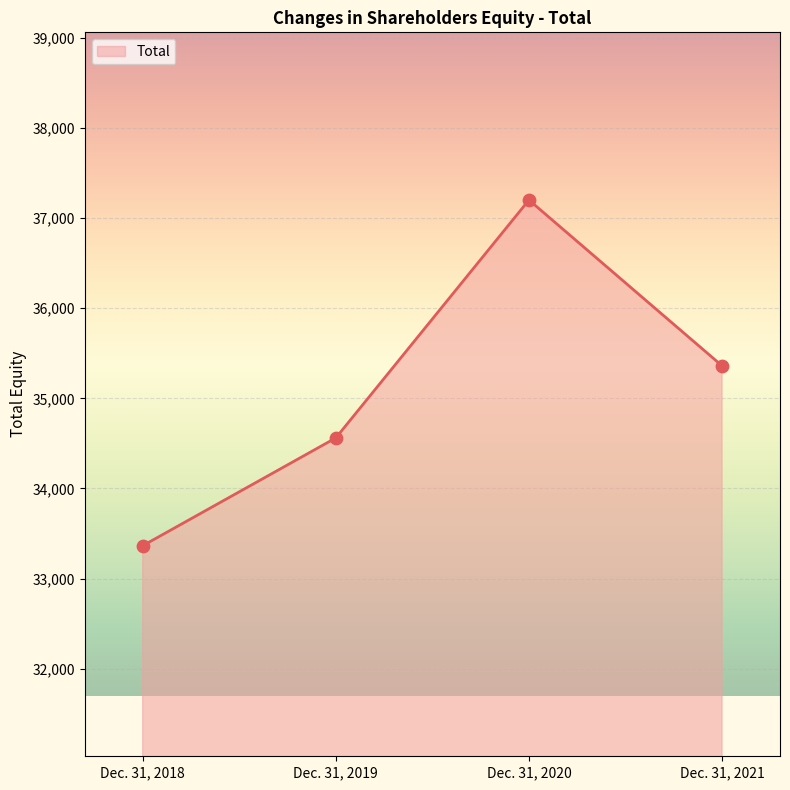

Approximately how many times larger is the value at Dec. 31, 2021 compared to Dec. 31, 2019?

1.0